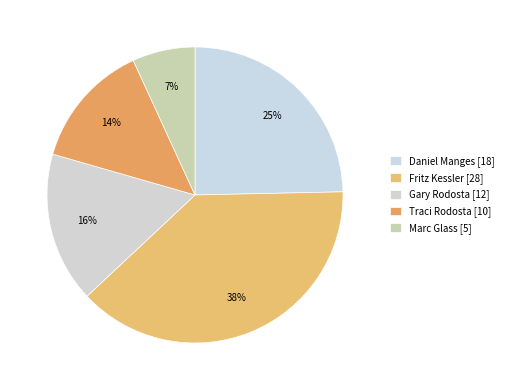

To the nearest percent, what is the combined percentage of Daniel Manges and Traci Rodosta?

38%